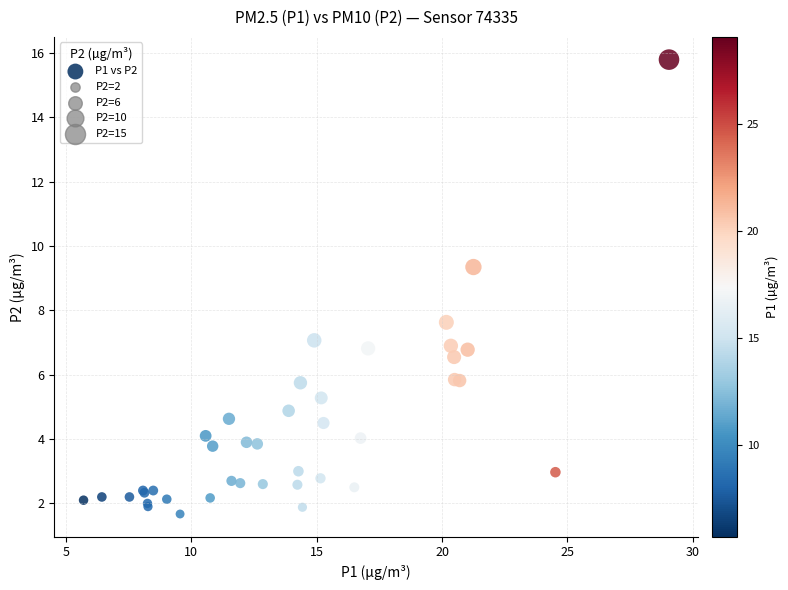

What Y value in the scatter plot is closest to 8?

7.6